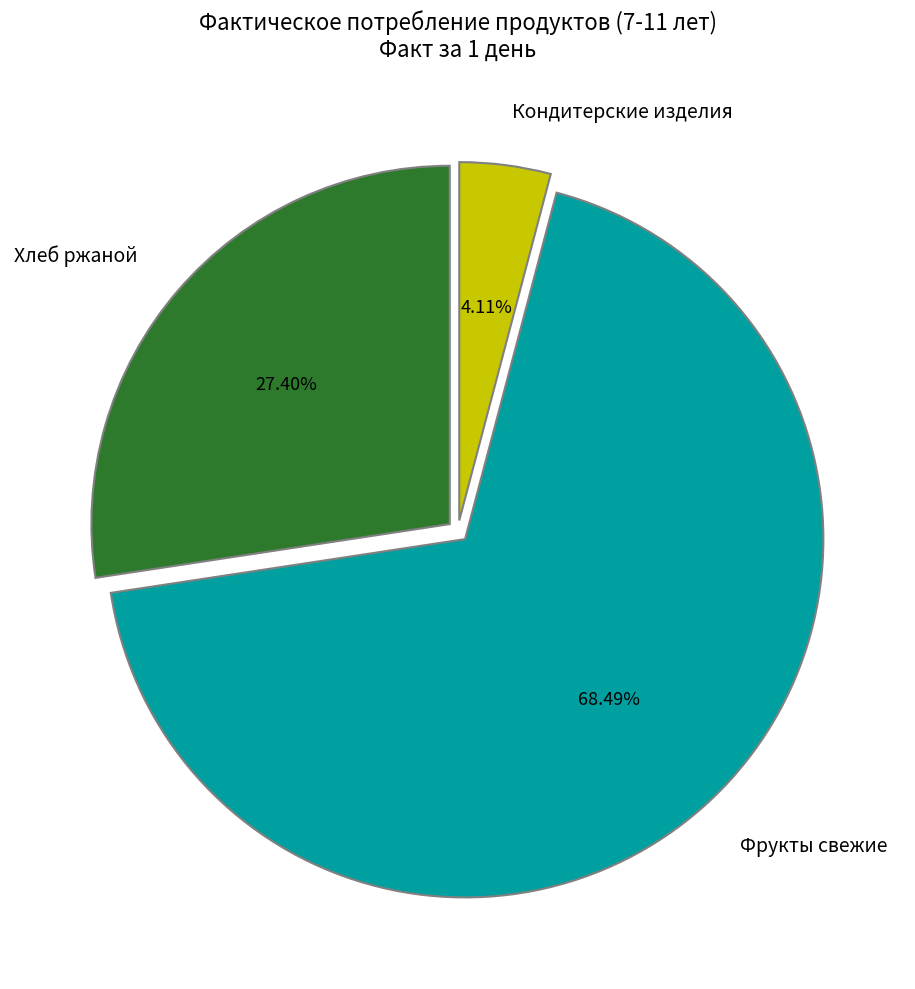

Is there any slice that represents more than half of the pie?

Yes